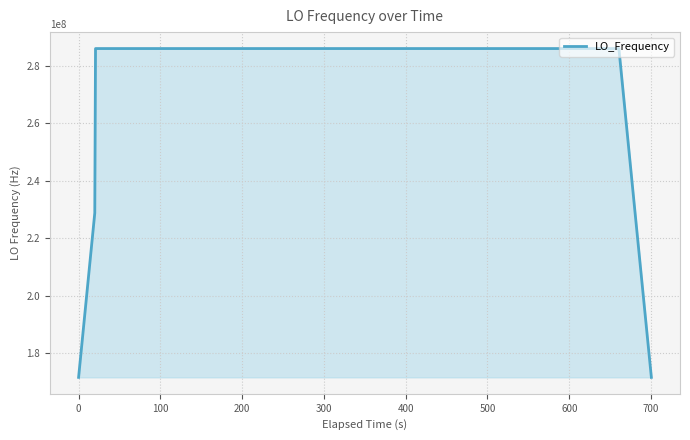

What is the difference between the maximum and minimum values?

114418811.5